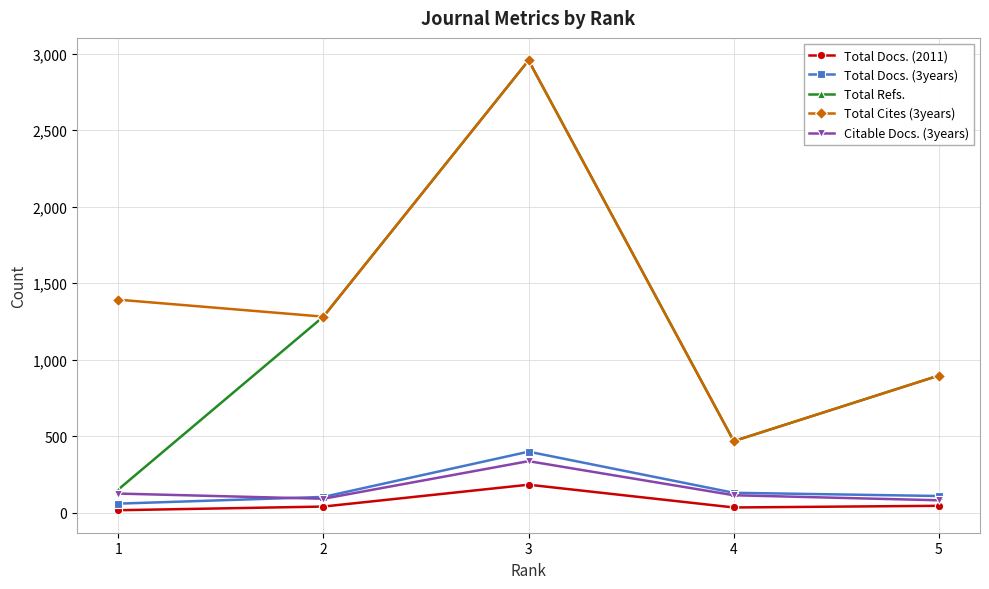

At which label does Total Refs. first exceed 896?

2